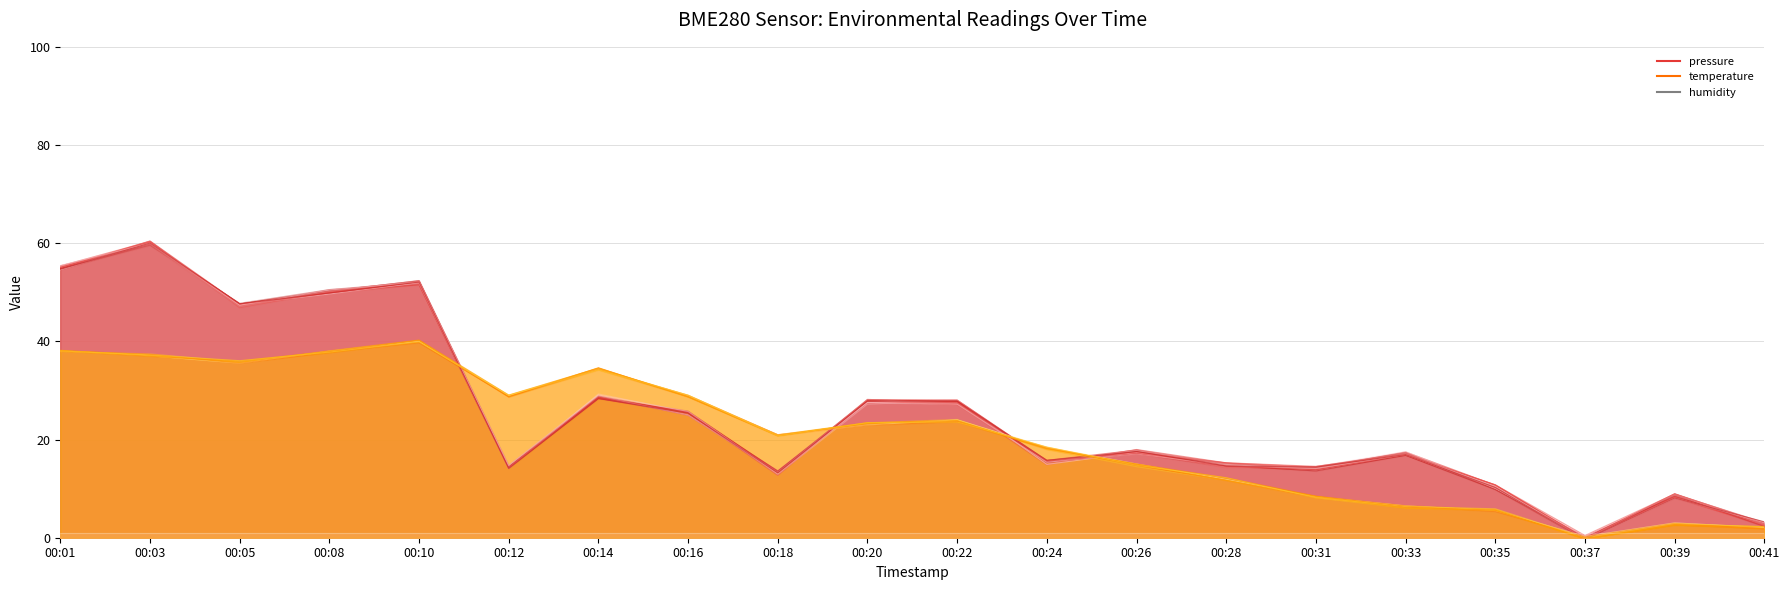

The value of humidity at 00:10 is 0.4. True or false?

False